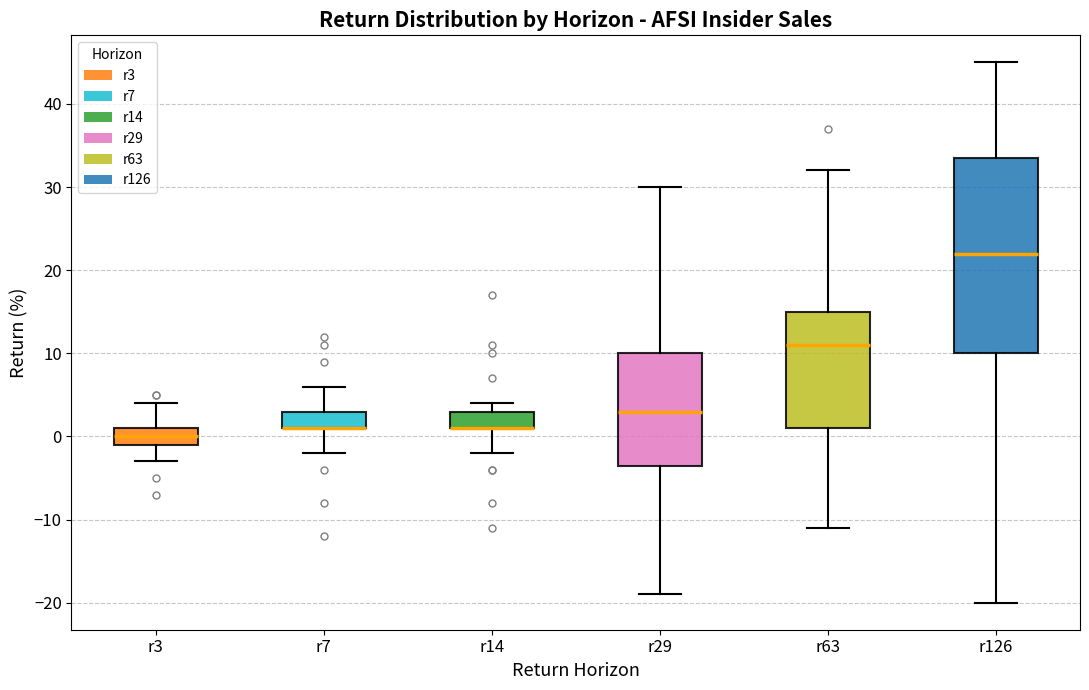

Comparing the boxes themselves (not the whiskers), which one is the tallest?

r126